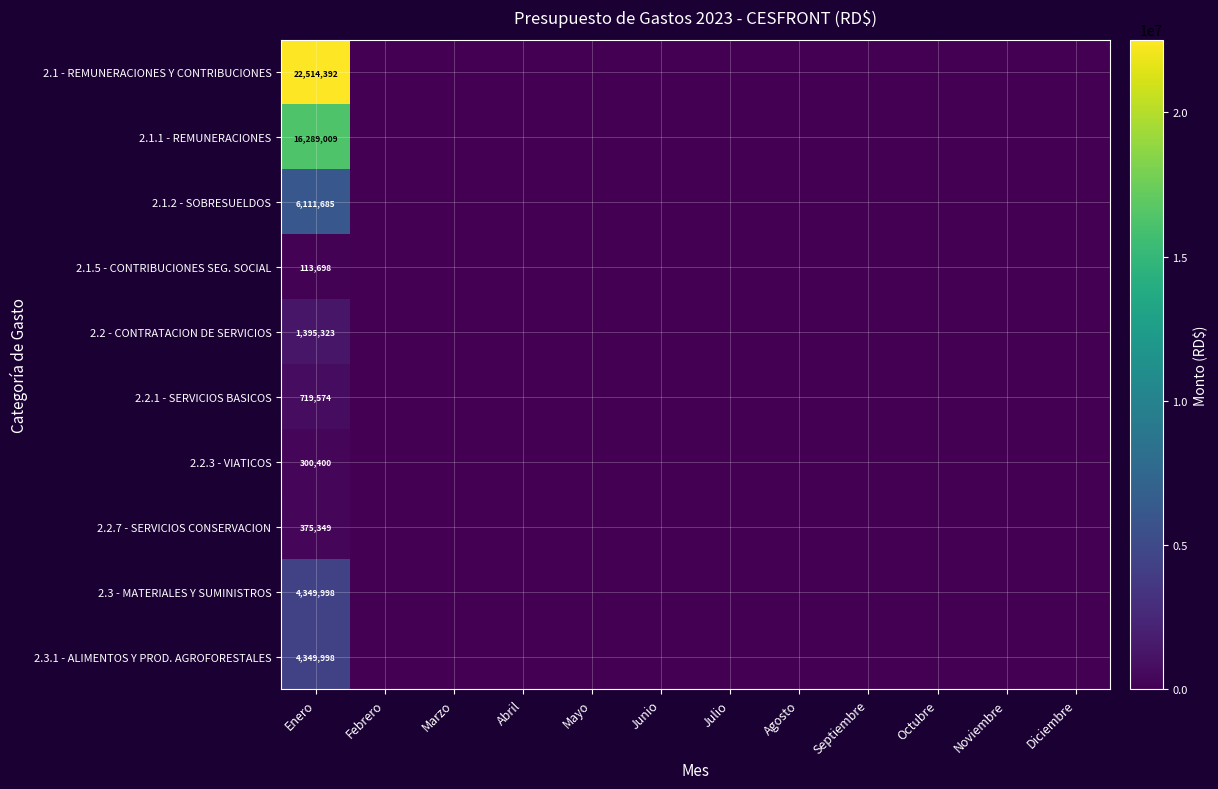

What is the spread (max minus min) of values at Enero?

22400694